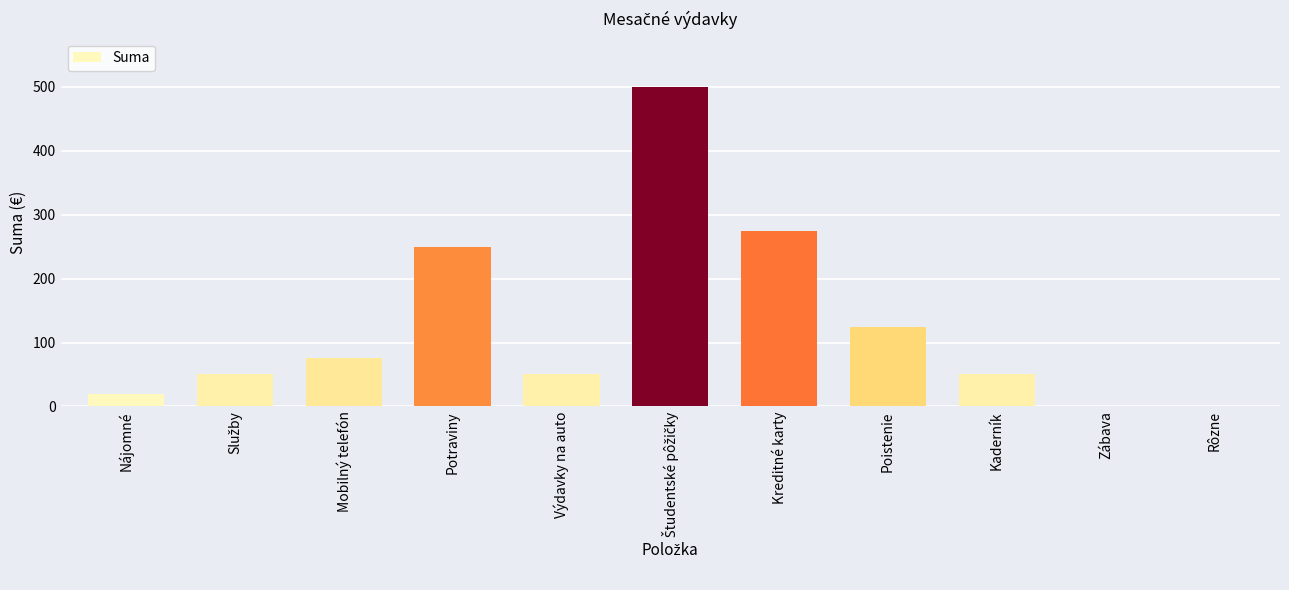

What is the change in value from Nájomné to Rôzne?

-20